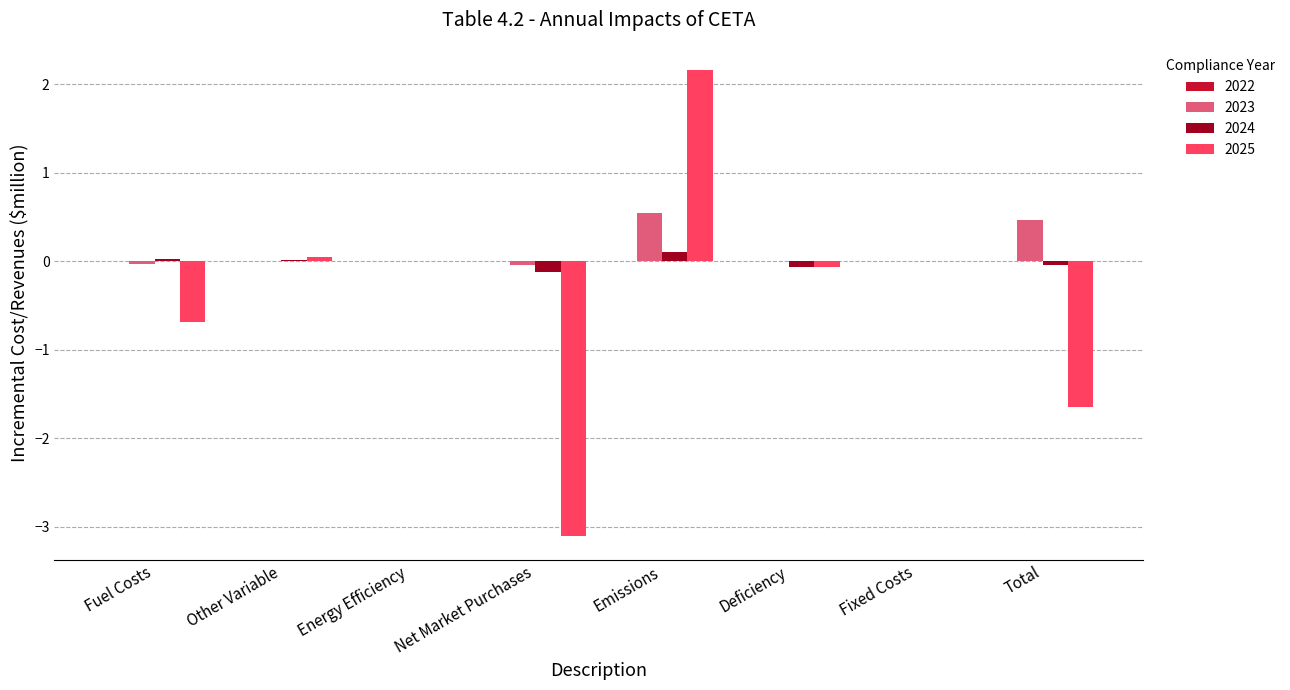

The 2024 series shows 0.0 at Other Variable. True or false?

True